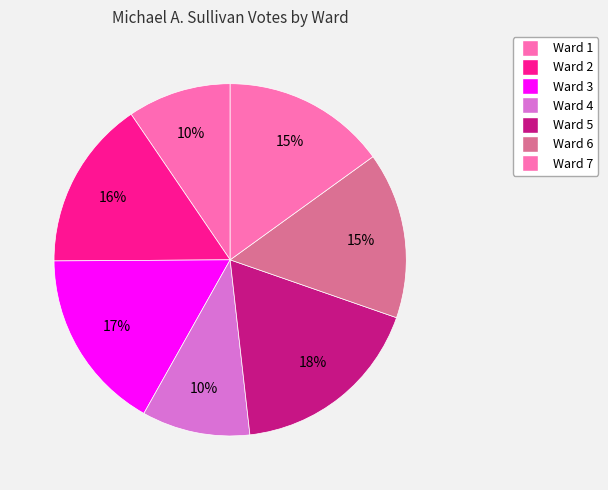

What portion of the pie excludes Ward 2?

84.4%